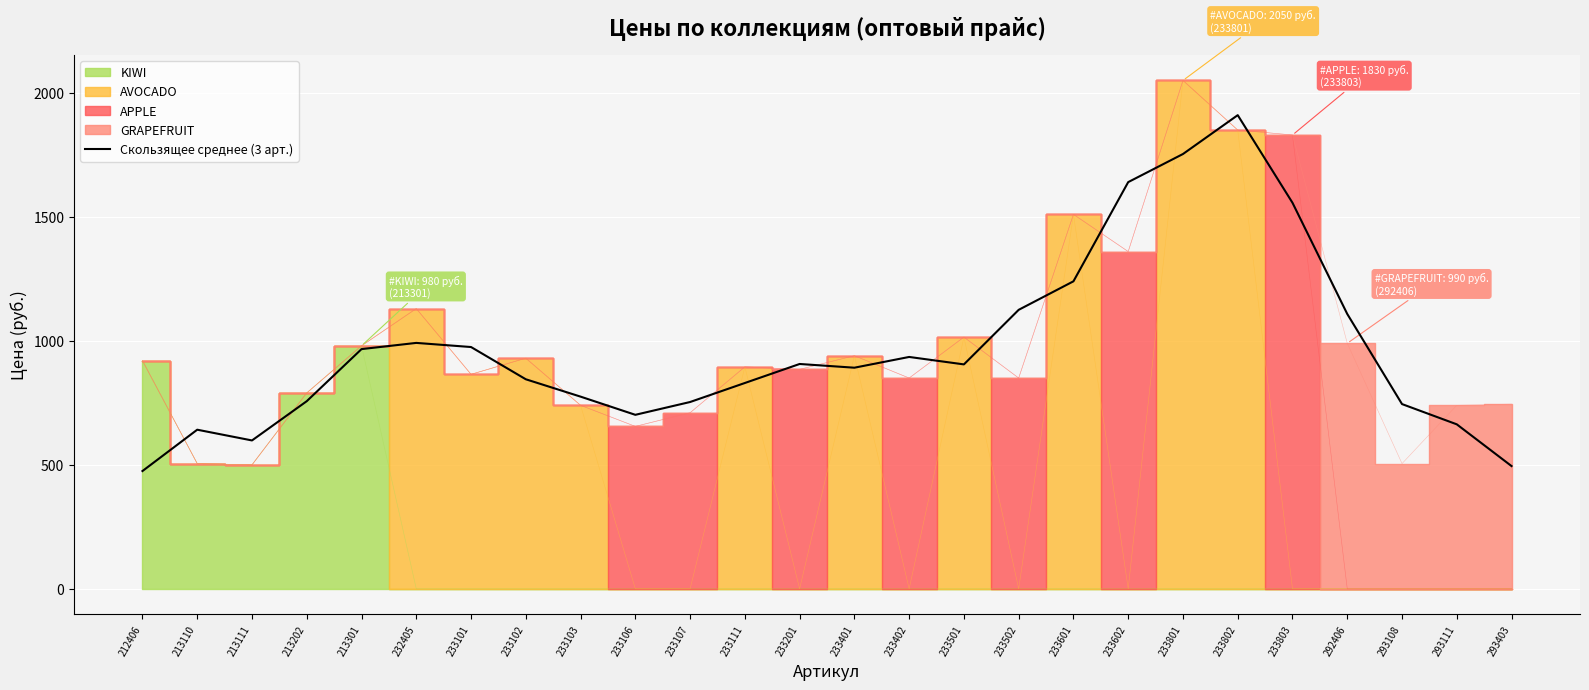

How many data points are above 905?

12